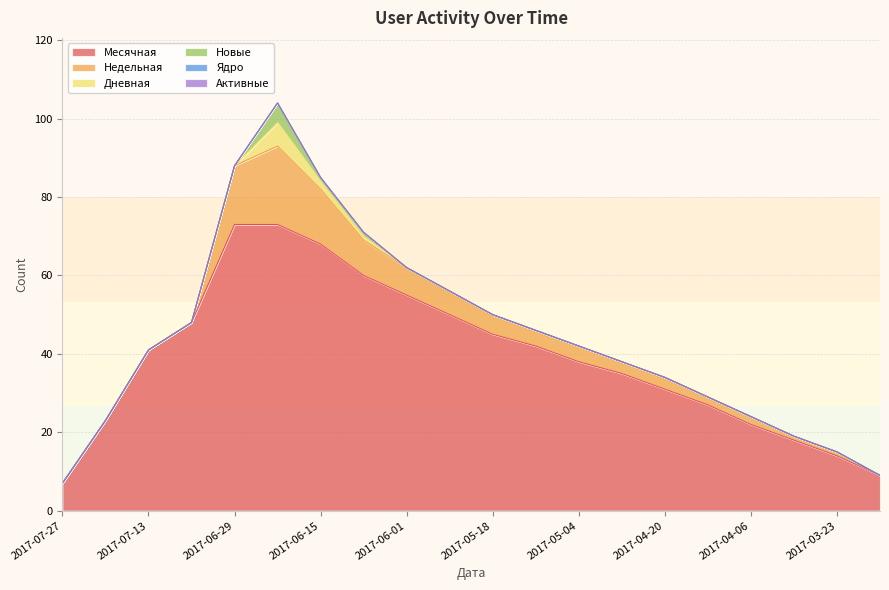

True or false: Недельная has more than 0 interior local peaks.

True